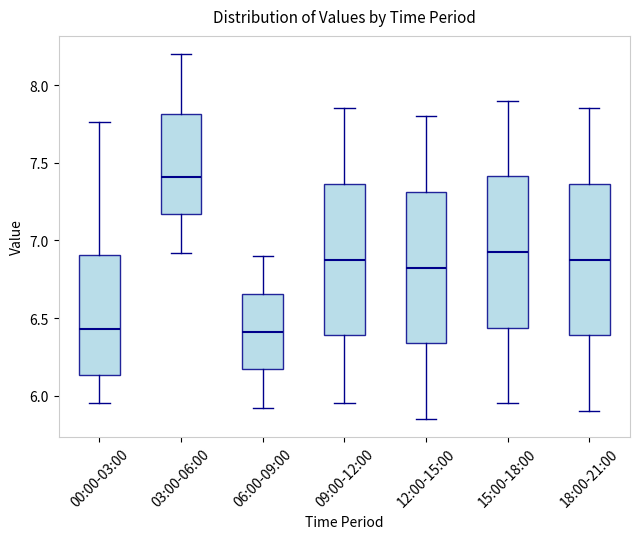

Reading left to right, read every box against the y-axis: the position of its median line, the range the box covers, and the ends of its whiskers. The values are not printed on the chart, so give them approximately, as read against the axis.

00:00-03:00: median 6.45, box 6.15 to 6.90, whiskers 5.95 to 7.75
03:00-06:00: median 7.40, box 7.15 to 7.80, whiskers 6.90 to 8.20
06:00-09:00: median 6.40, box 6.15 to 6.65, whiskers 5.90 to 6.90
09:00-12:00: median 6.90, box 6.40 to 7.35, whiskers 5.95 to 7.85
12:00-15:00: median 6.85, box 6.35 to 7.30, whiskers 5.85 to 7.80
15:00-18:00: median 6.95, box 6.45 to 7.40, whiskers 5.95 to 7.90
18:00-21:00: median 6.90, box 6.40 to 7.35, whiskers 5.90 to 7.85